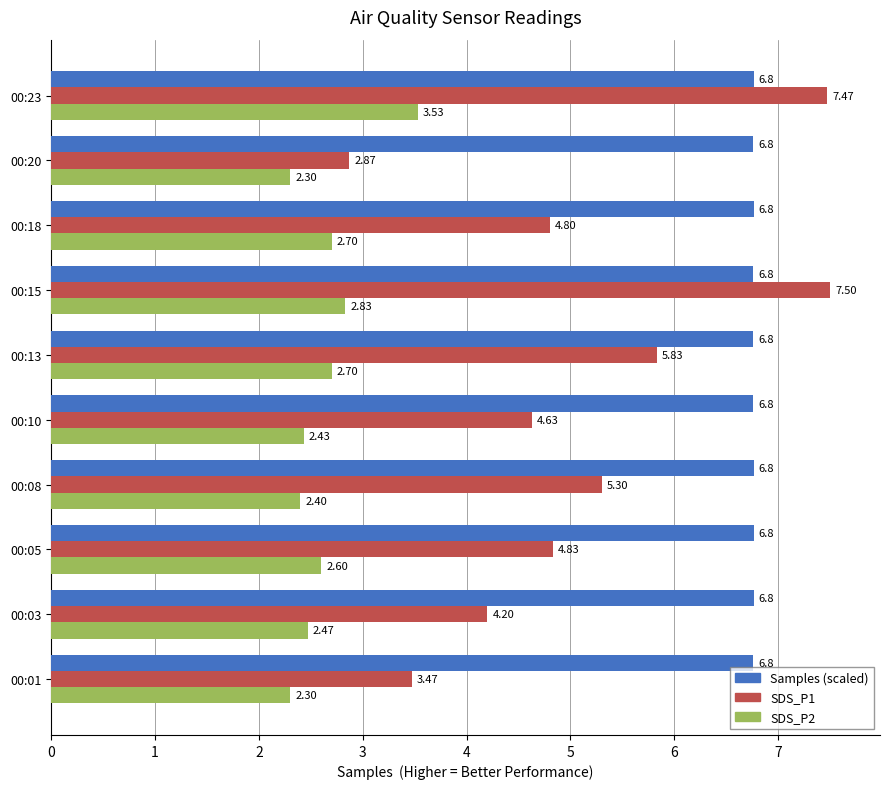

What is the minimum value for SDS_P2?

2.3